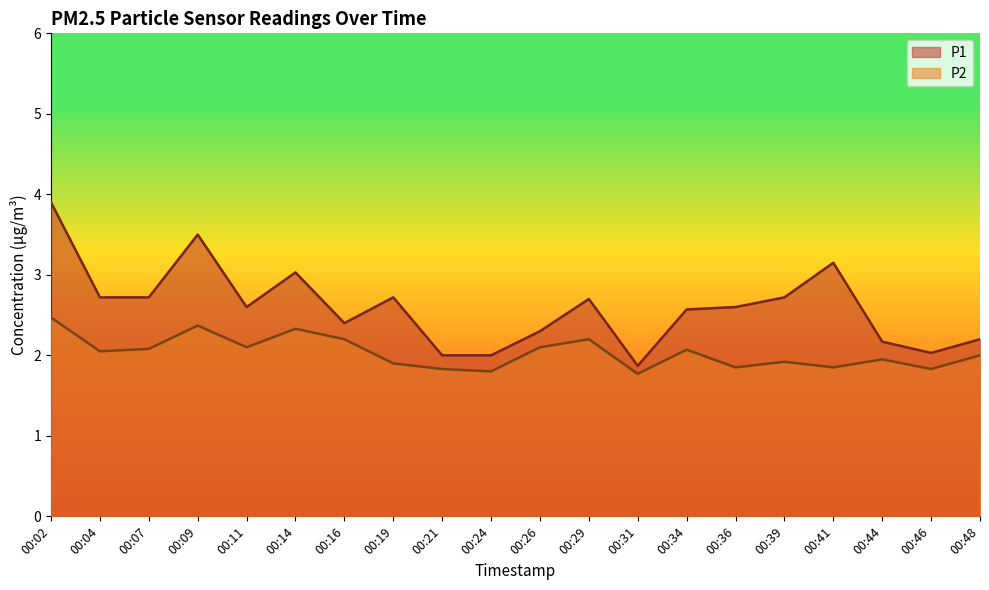

List the series in order of their peak value, lowest first.

P2, P1